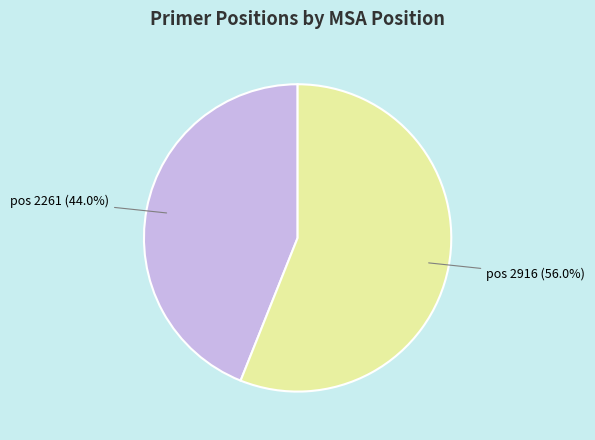

Count the number of slices in the pie.

2